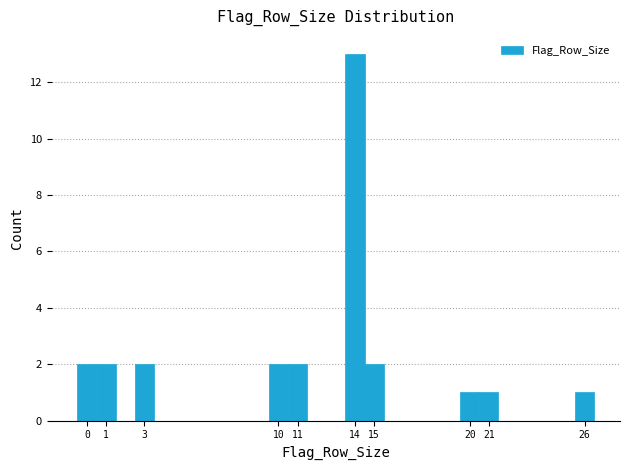

What is the height of the bar covering 0.5 to 1.5 on the x-axis? The values are not printed on the chart, so give them approximately, as read against the axis.

2